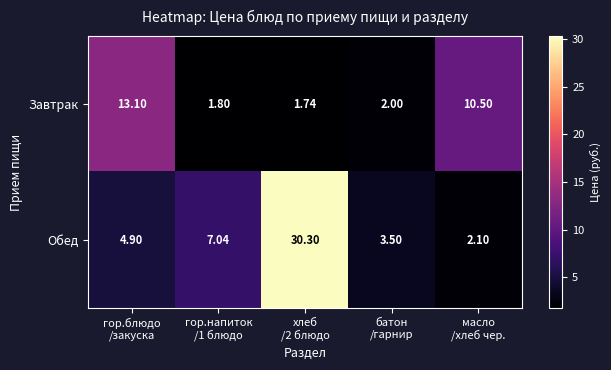

How many categories are shown in the chart?

5